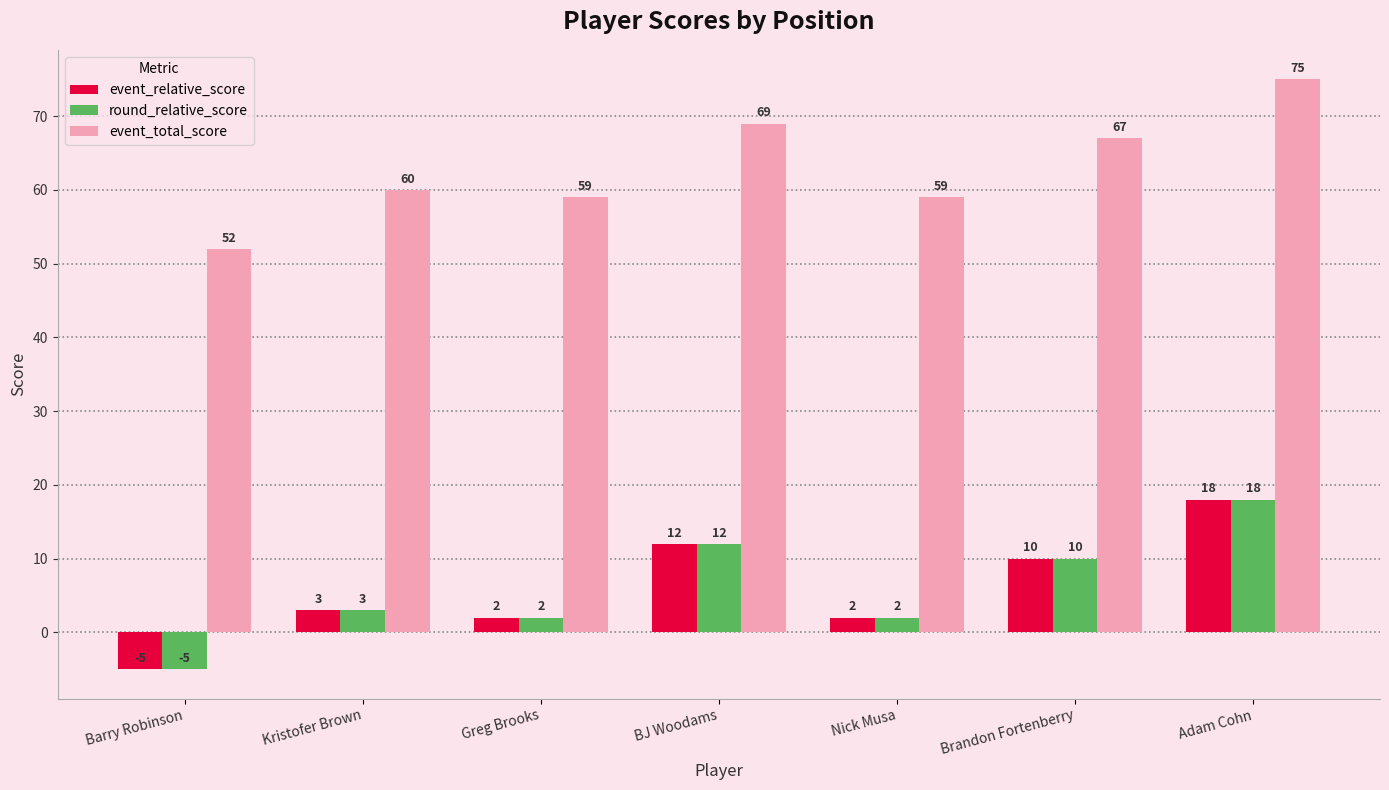

Which category has the lowest value in the event_total_score series?

Barry Robinson